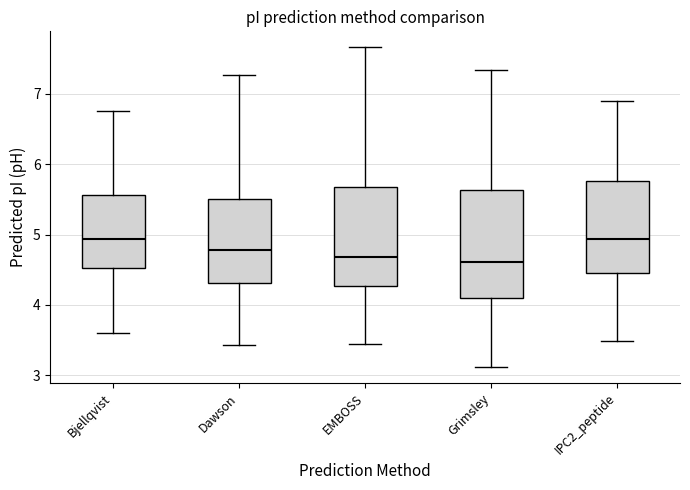

Reading left to right, transcribe this box plot: for each box, give where its median line is, the range the box spans, and where its two whiskers end, as read against the y-axis. The values are not printed on the chart, so give them approximately, as read against the axis.

Bjellqvist: median 4.9, box 4.5 to 5.6, whiskers 3.6 to 6.8
Dawson: median 4.8, box 4.3 to 5.5, whiskers 3.4 to 7.3
EMBOSS: median 4.7, box 4.3 to 5.7, whiskers 3.4 to 7.7
Grimsley: median 4.6, box 4.1 to 5.6, whiskers 3.1 to 7.3
IPC2_peptide: median 4.9, box 4.5 to 5.8, whiskers 3.5 to 6.9